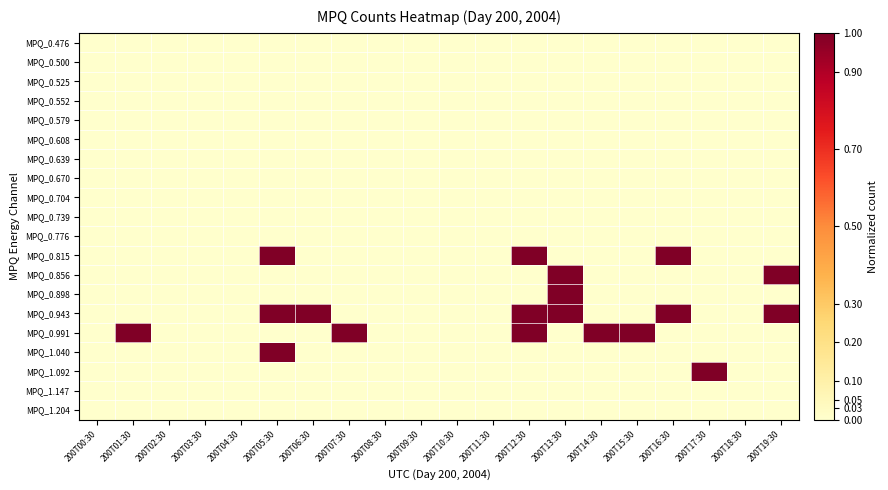

Which series has the largest range (max minus min)?

MPQ_0.815